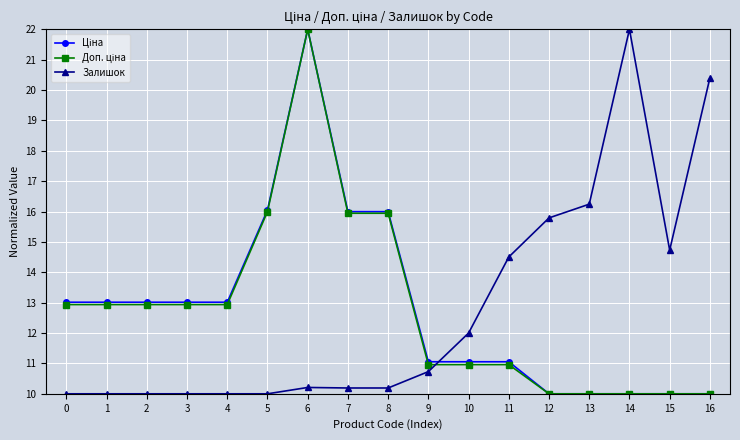

How many lines are shown in the chart?

3